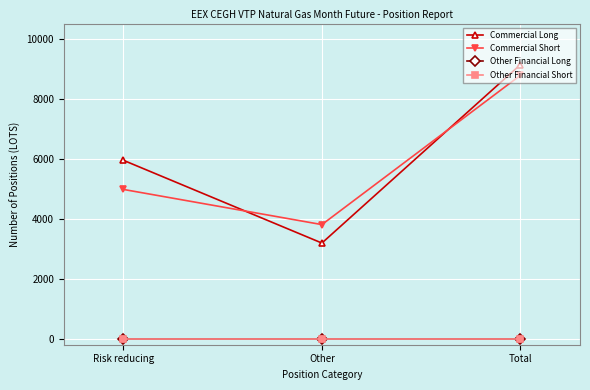

Is this an area chart (filled region under the line)?

No